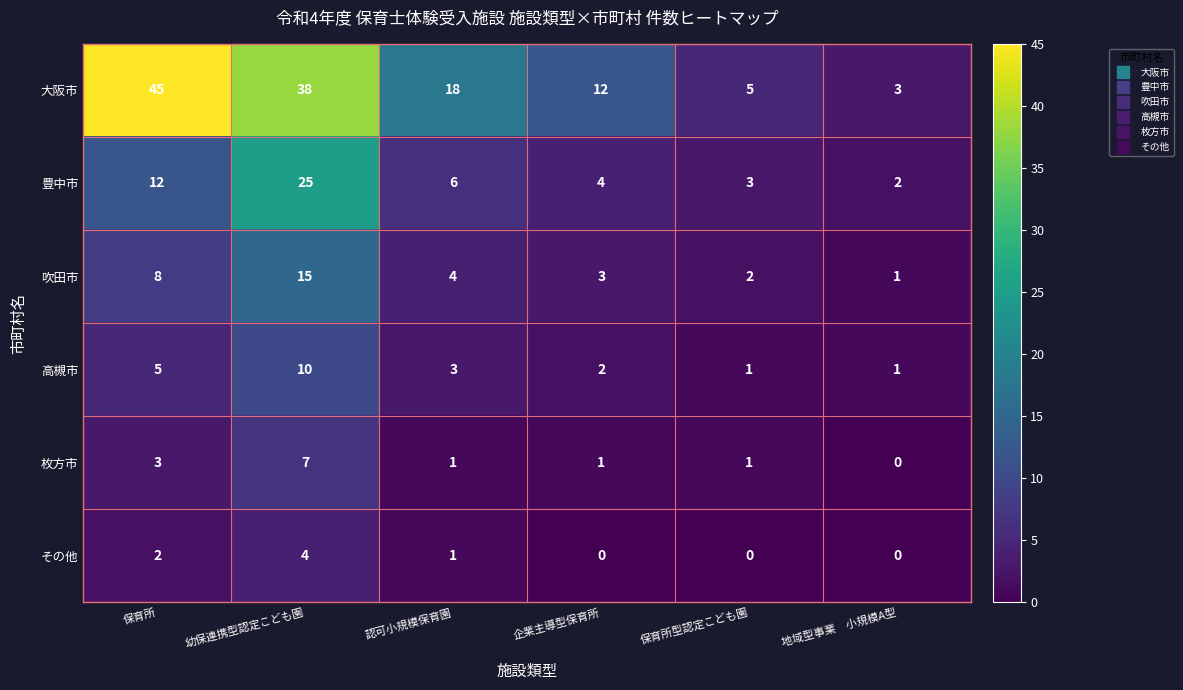

What is the difference between the 大阪市 values at 企業主導型保育所 and 保育所型認定こども園?

7